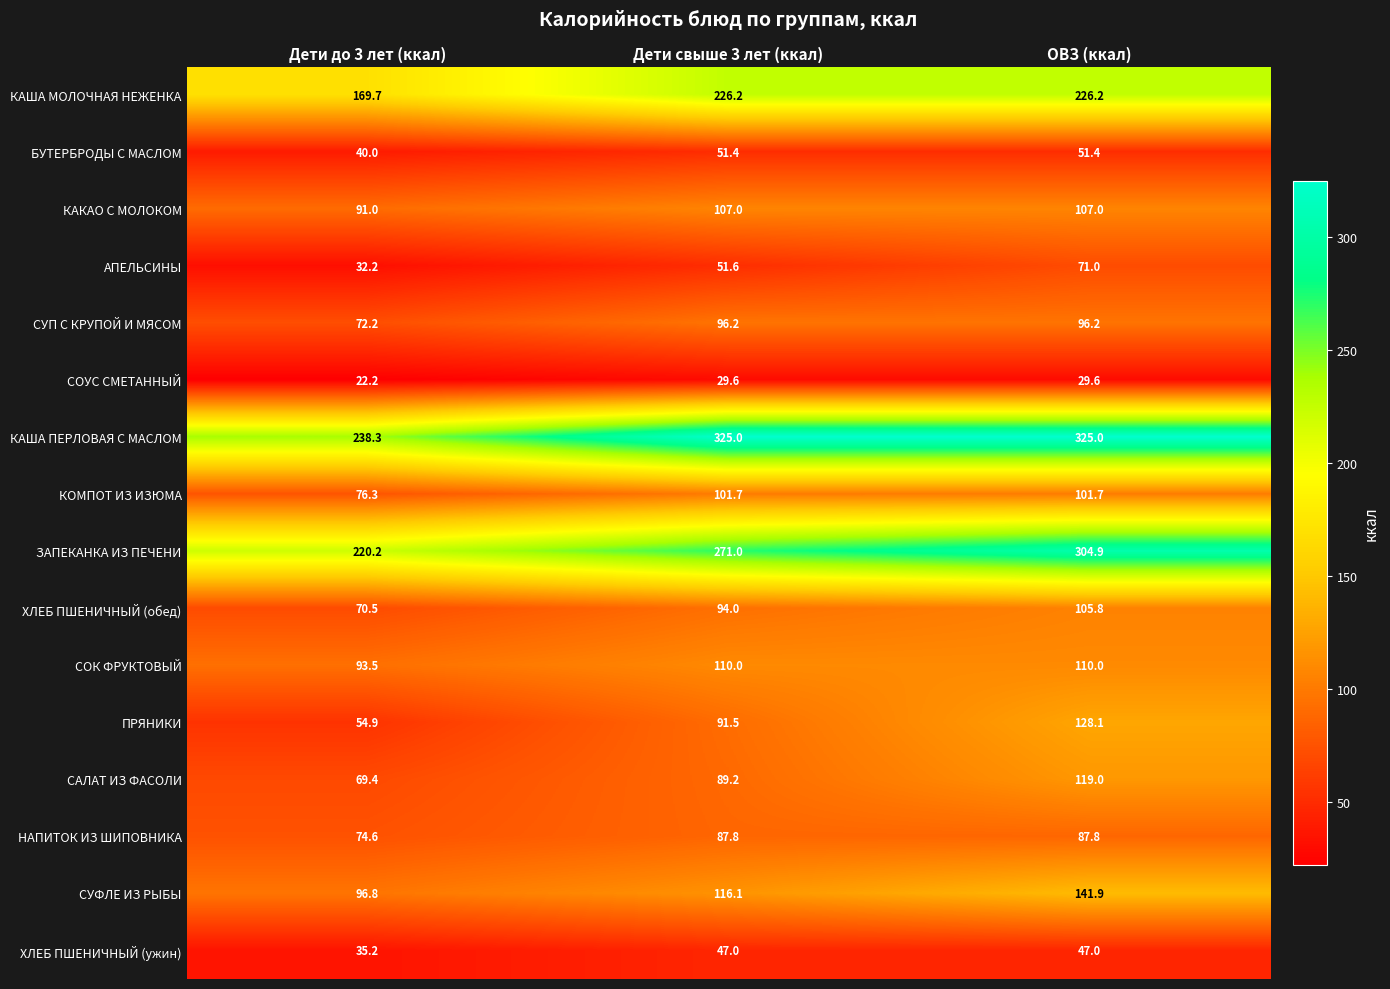

What value does the ХЛЕБ ПШЕНИЧНЫЙ (ужин) series have at Дети свыше 3 лет (ккал)?

47.0